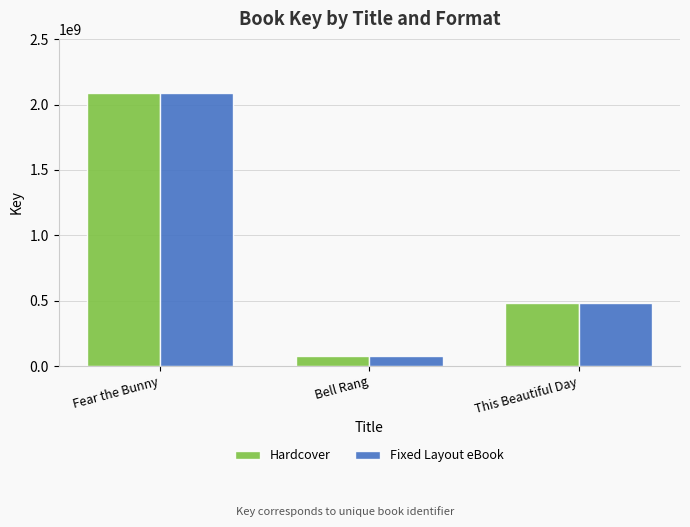

Reading right to left, what are all the values shown in this chart?

Hardcover: This Beautiful Day=483690775	Bell Rang=77702189	Fear the Bunny=2084772323
Fixed Layout eBook: This Beautiful Day=483690775	Bell Rang=77702189	Fear the Bunny=2084772323